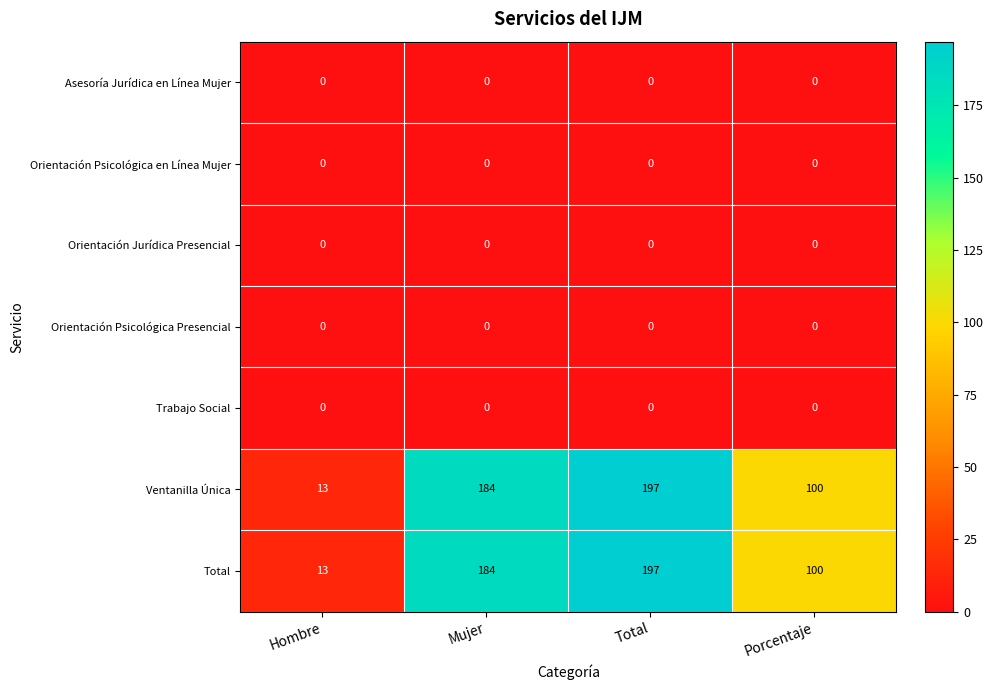

Count the number of data series in this chart.

7